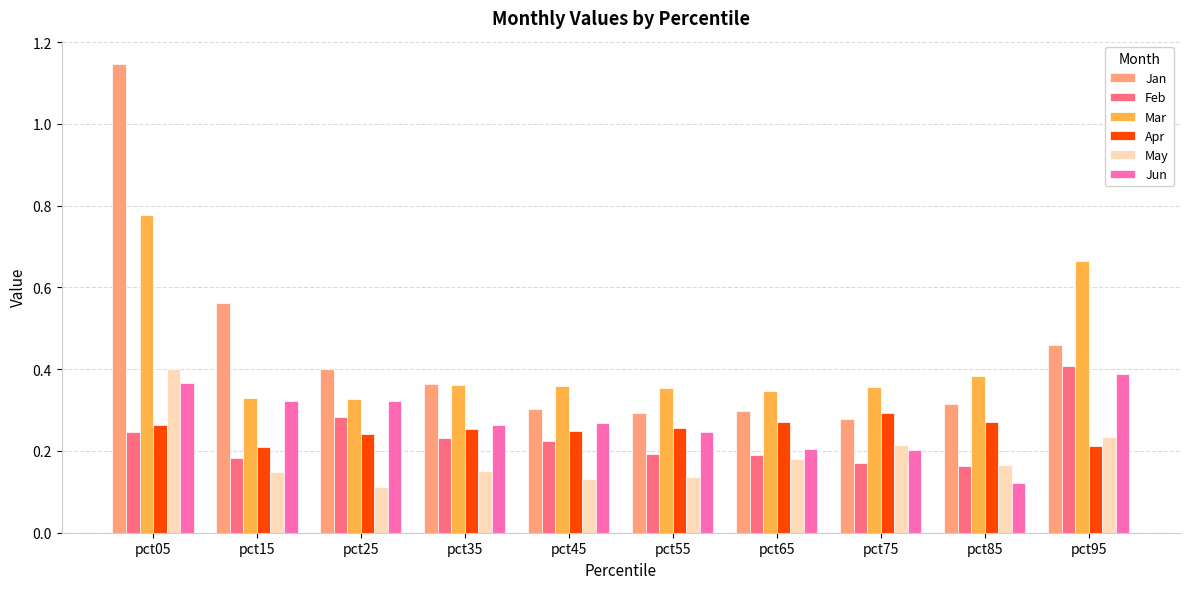

The Mar series shows 0.4 at pct55. True or false?

True